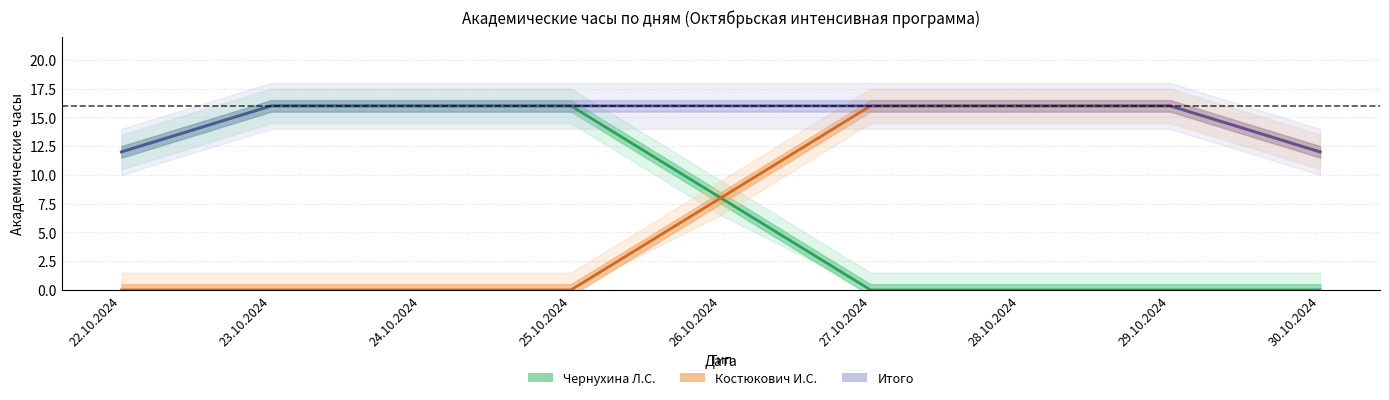

True or false: Итого and Чернухина Л.С. intersect in this chart.

False